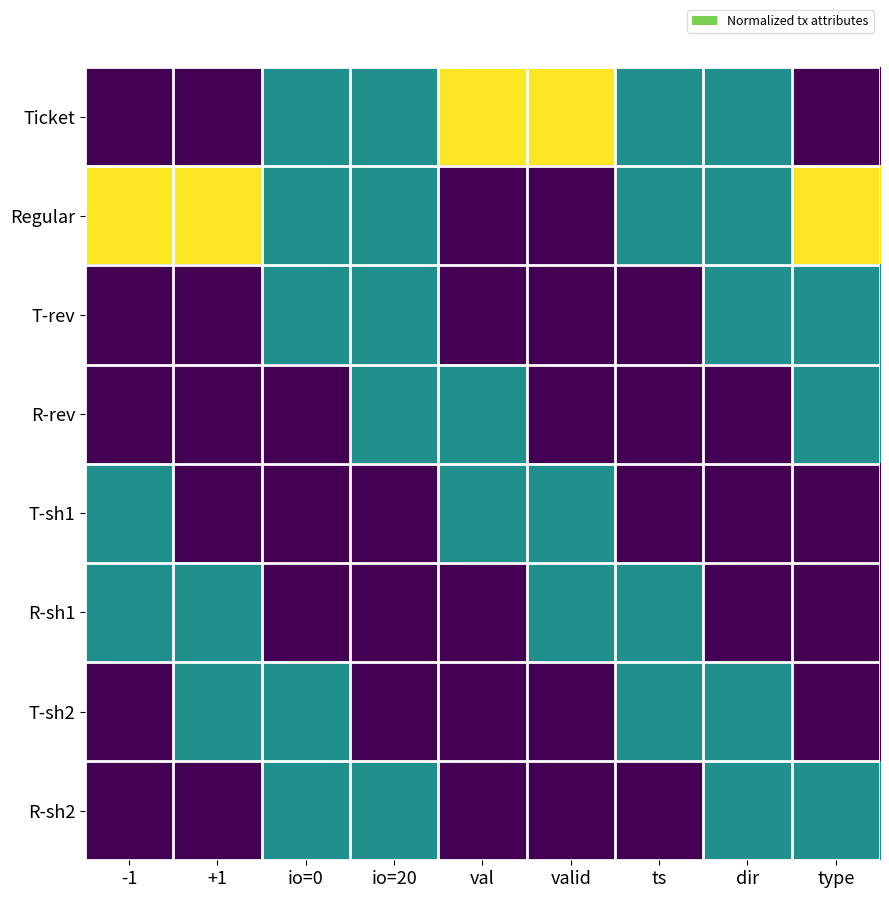

Rank the series by their maximum value, from highest to lowest.

Ticket, Regular, T-rev, R-rev, T-sh1, R-sh1, T-sh2, R-sh2